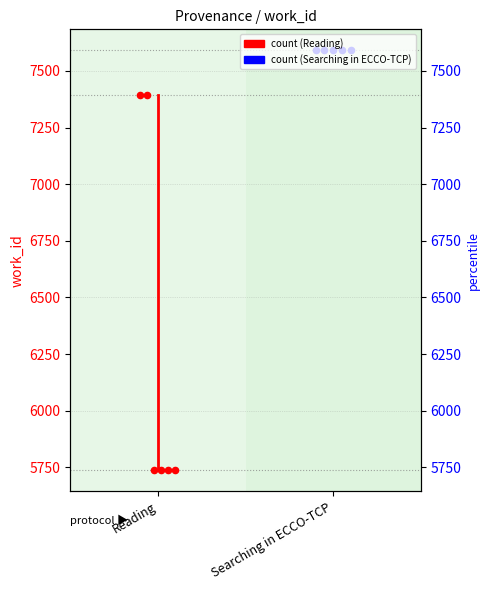

At which category is the sum across all series the highest?

Searching in ECCO-TCP